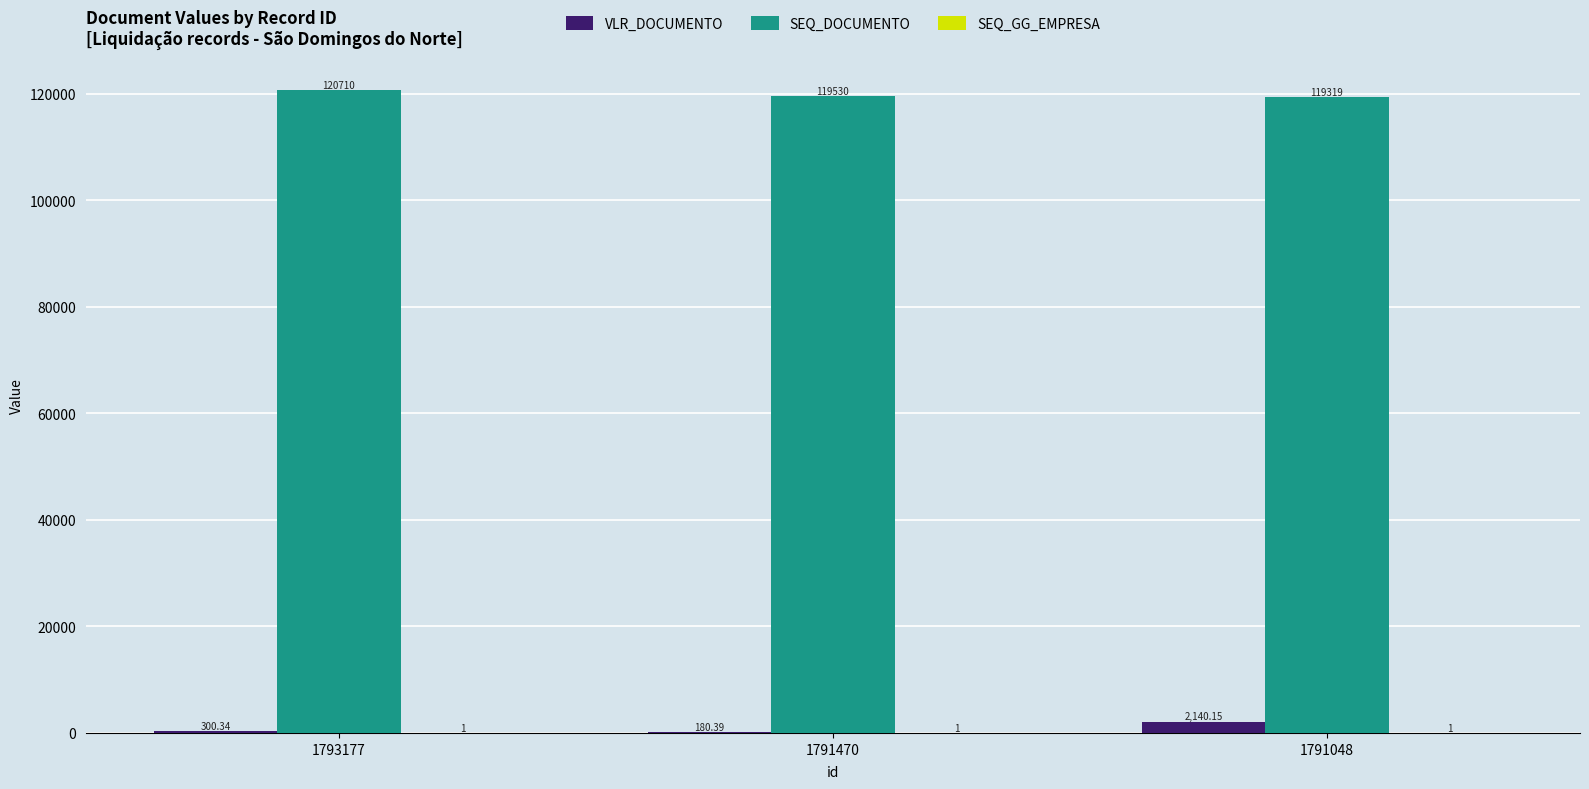

What is the sum of the SEQ_DOCUMENTO values at 1793177 and 1791470?

240240.0